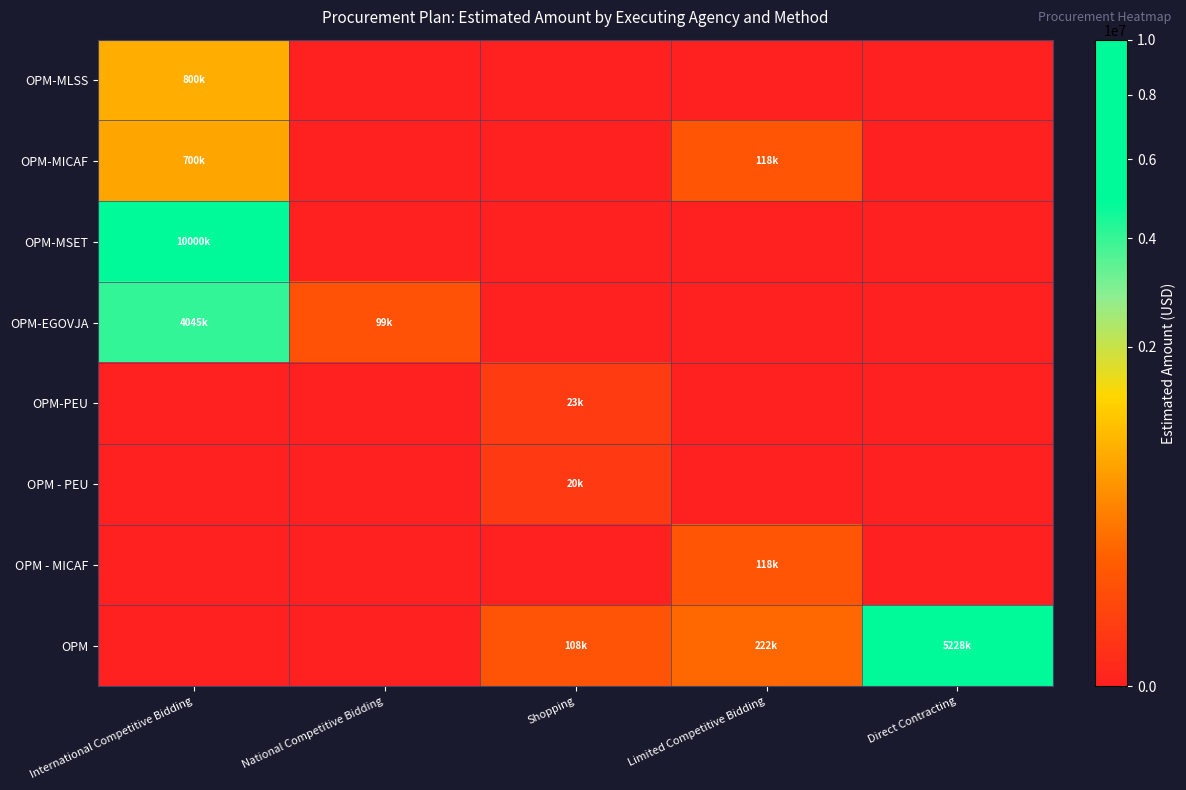

At which category is the sum across all series the highest?

International Competitive Bidding